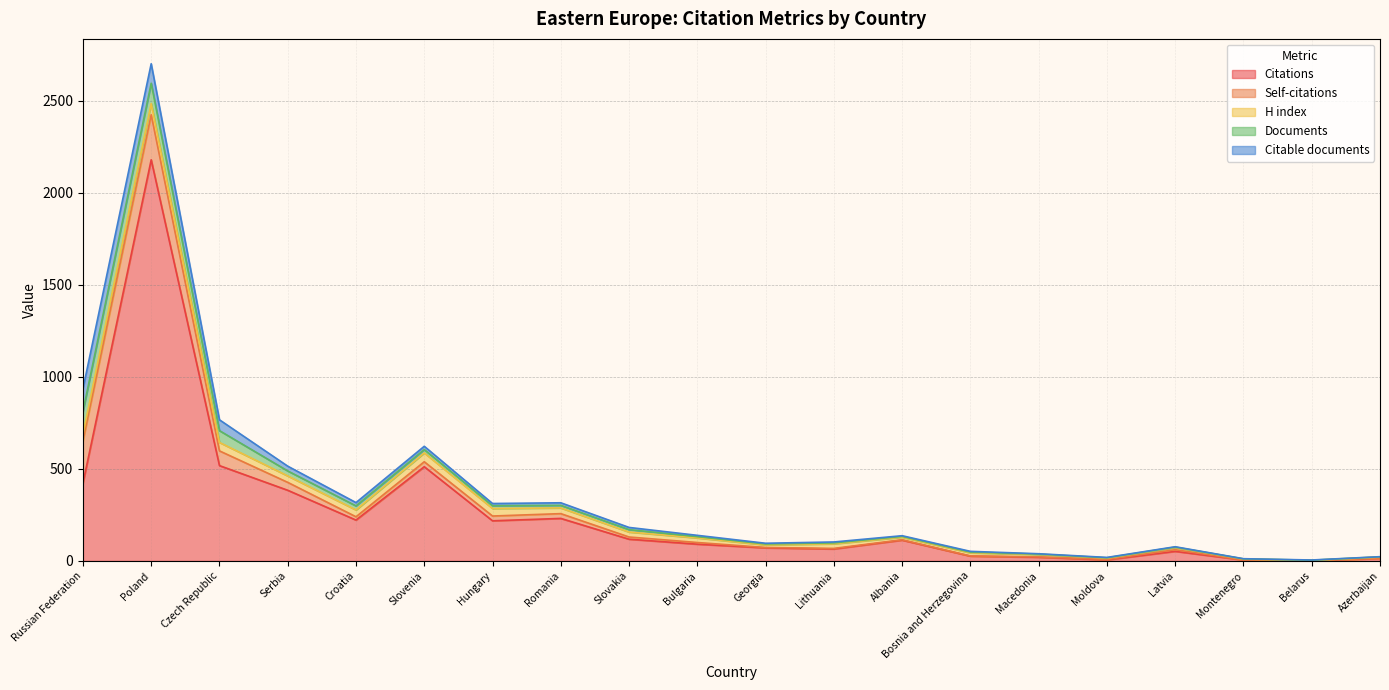

List the series in order of their peak value, highest first.

Citations, Self-citations, Documents, Citable documents, H index